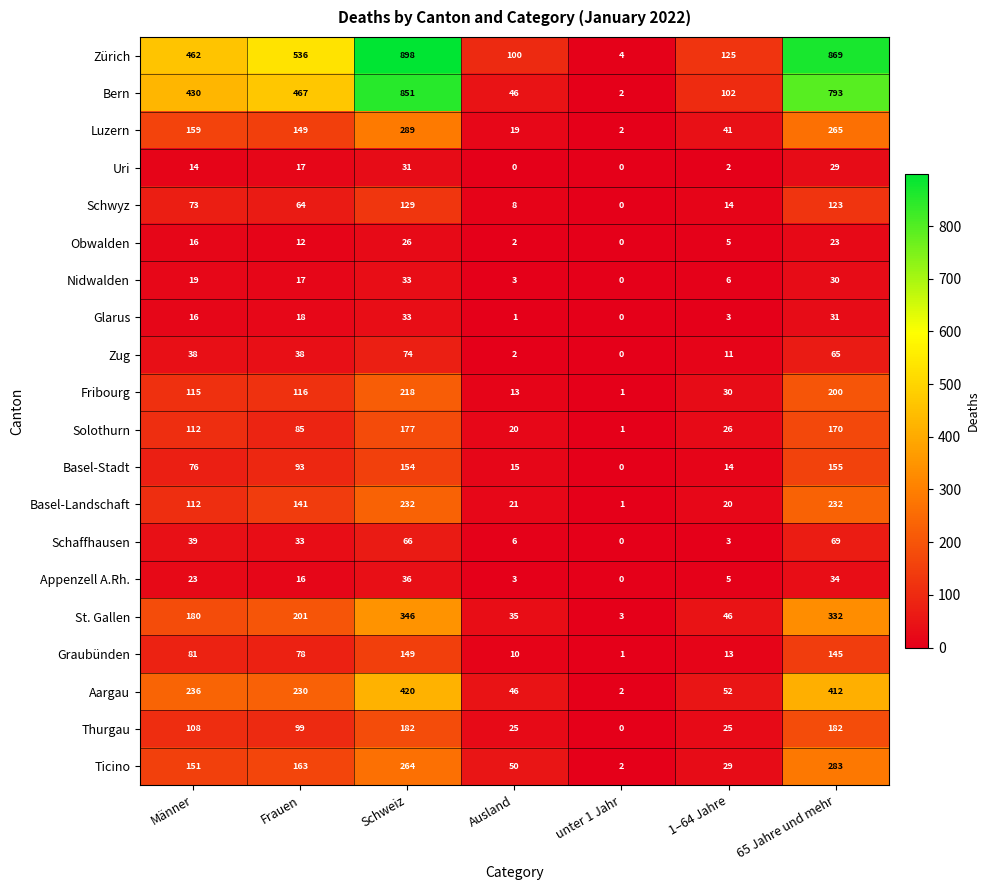

List the labels in order of Luzern value, largest first.

Schweiz, 65 Jahre und mehr, Männer, Frauen, 1–64 Jahre, Ausland, unter 1 Jahr